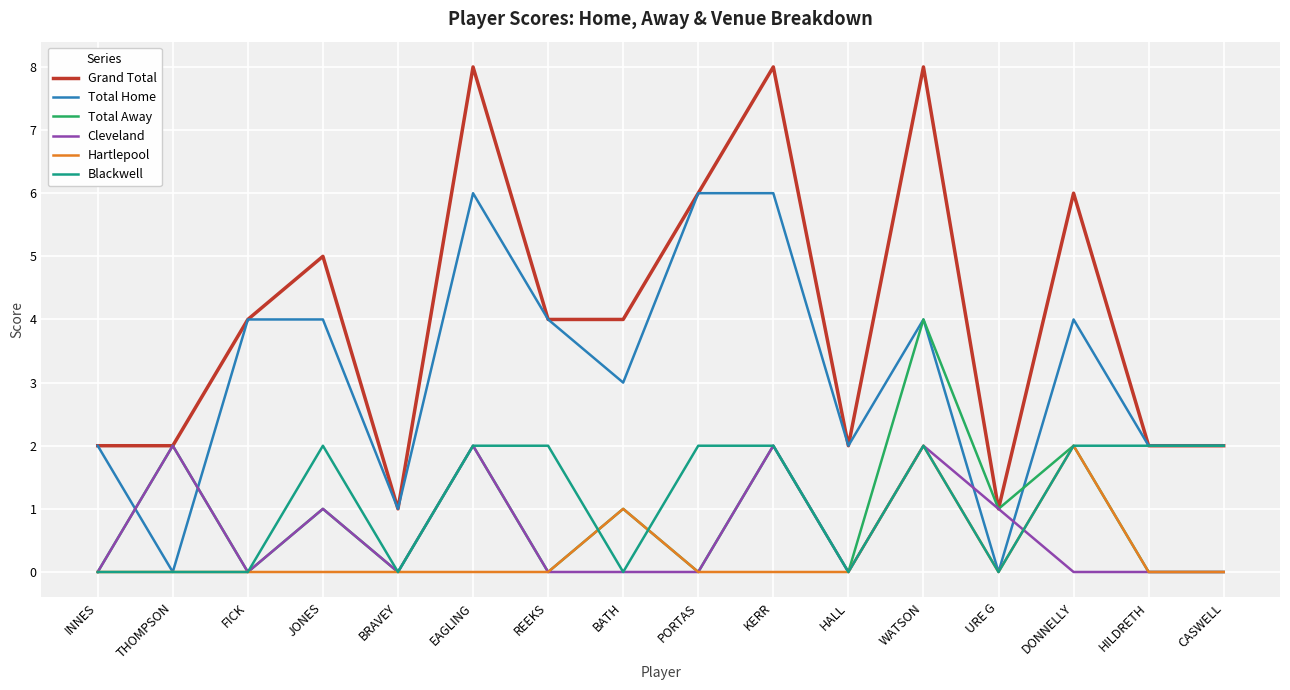

What position from the left is THOMPSON?

2